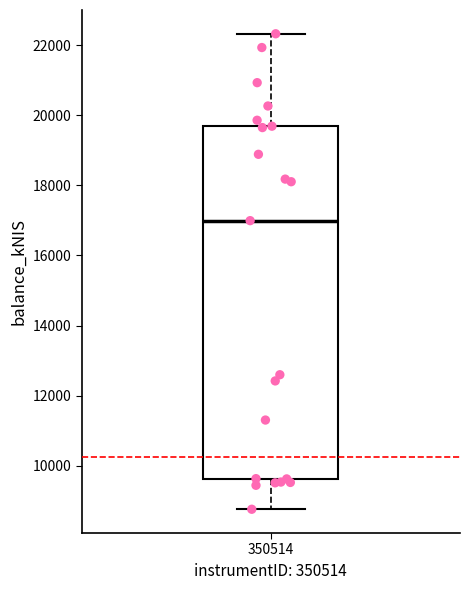

Transcribe this box plot: give where the median line is, the range the box spans, and where the two whiskers end, as read against the y-axis. The values are not printed on the chart, so give them approximately, as read against the axis.

median 17000, box 9600 to 19600, whiskers 8800 to 22400